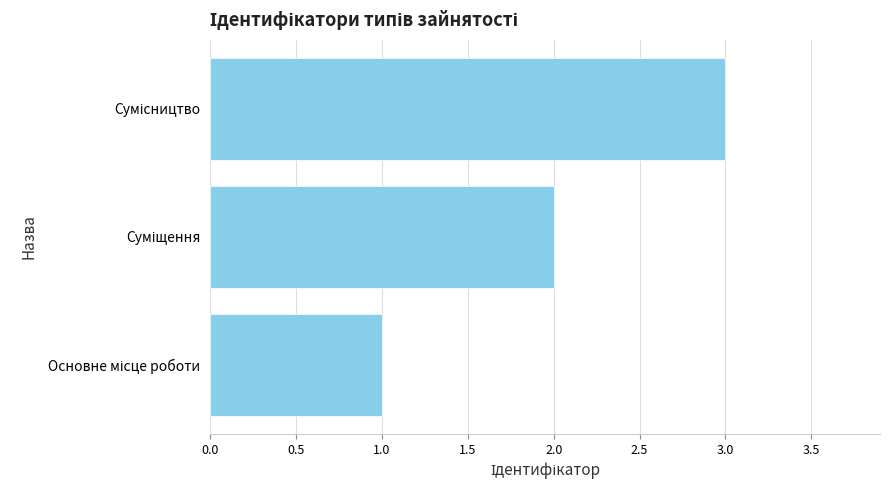

What is the greatest value displayed?

3